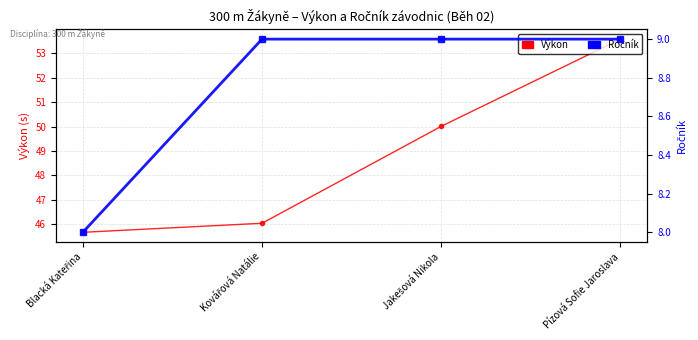

What is the value of the Výkon point at the 4th from the left?

53.6